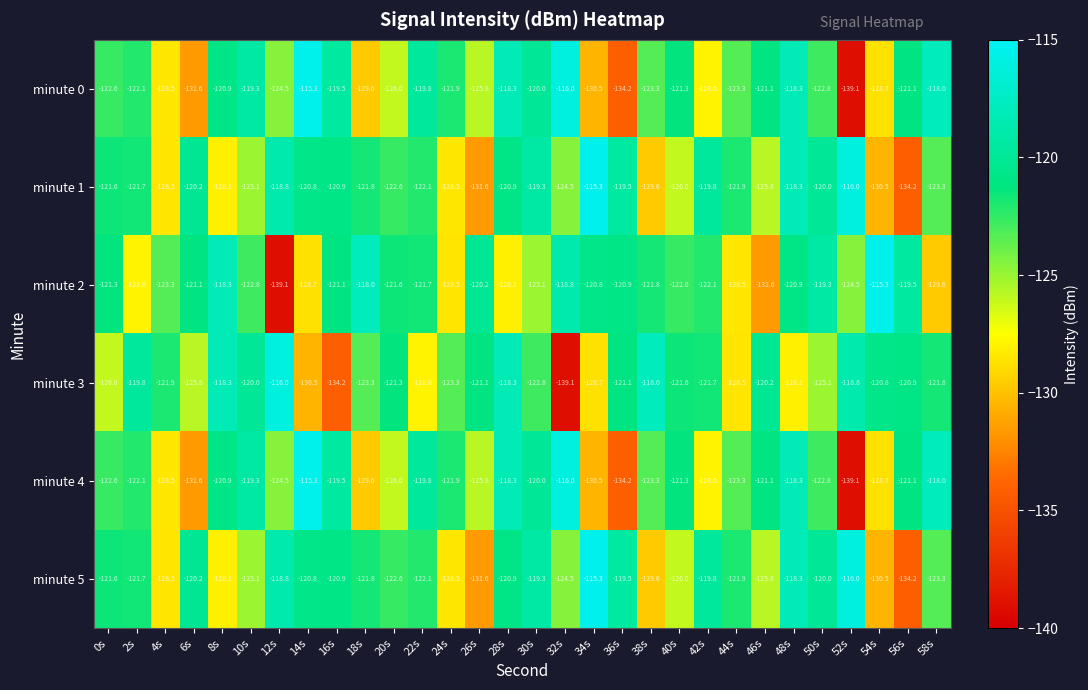

Is the value of minute 0 at 32s greater than the value of minute 5 at 18s?

Yes